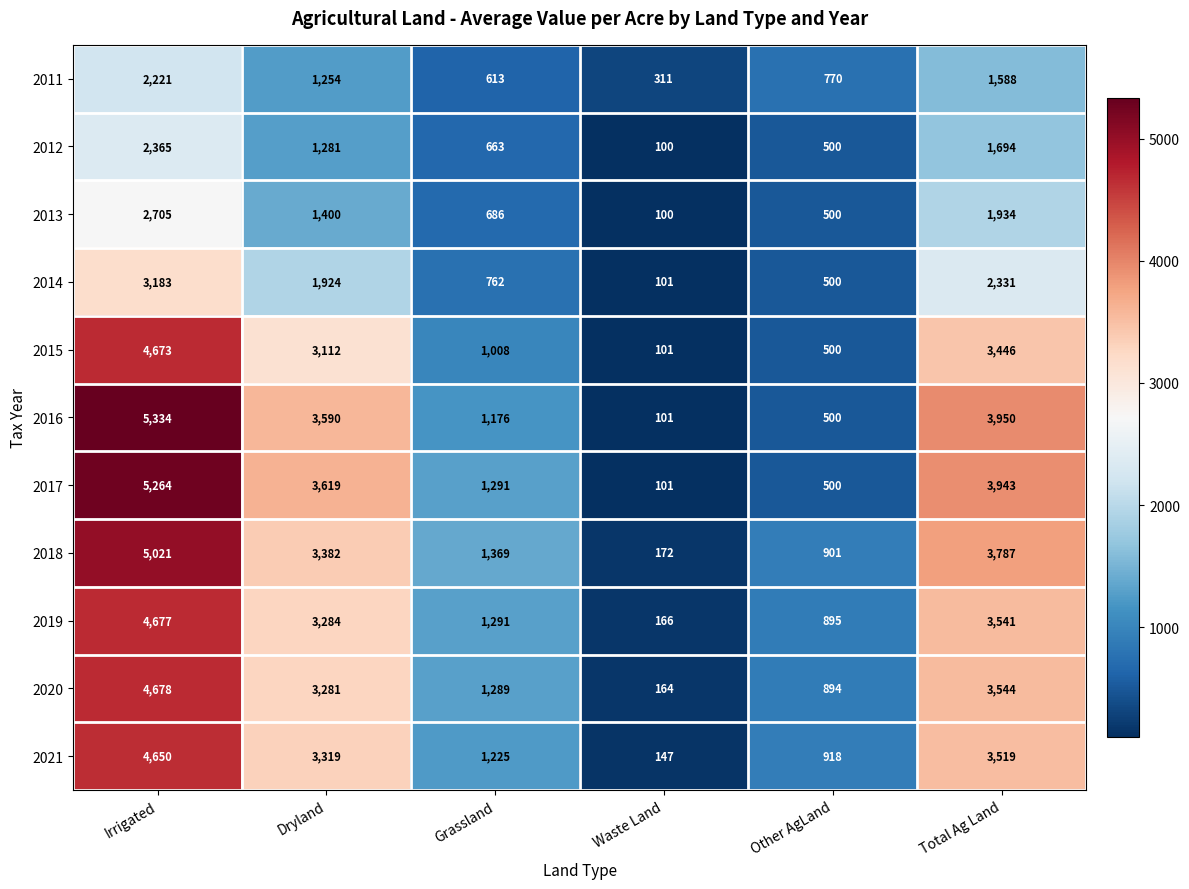

At how many categories does at least one series exceed 5291?

1